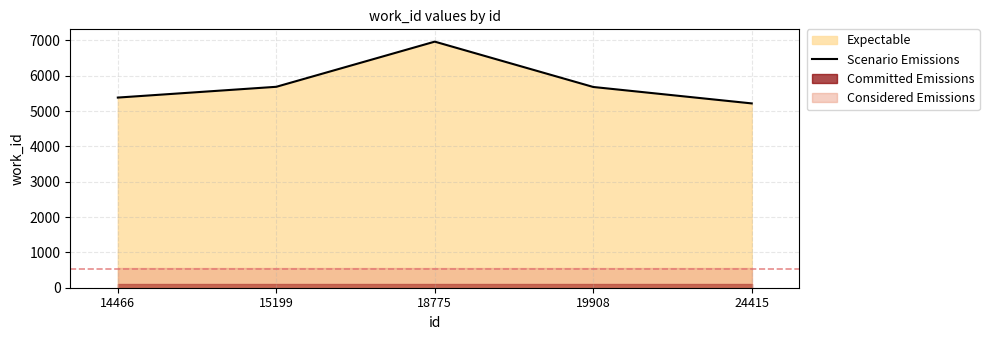

What is the change in value from 19908 to 24415?

-465